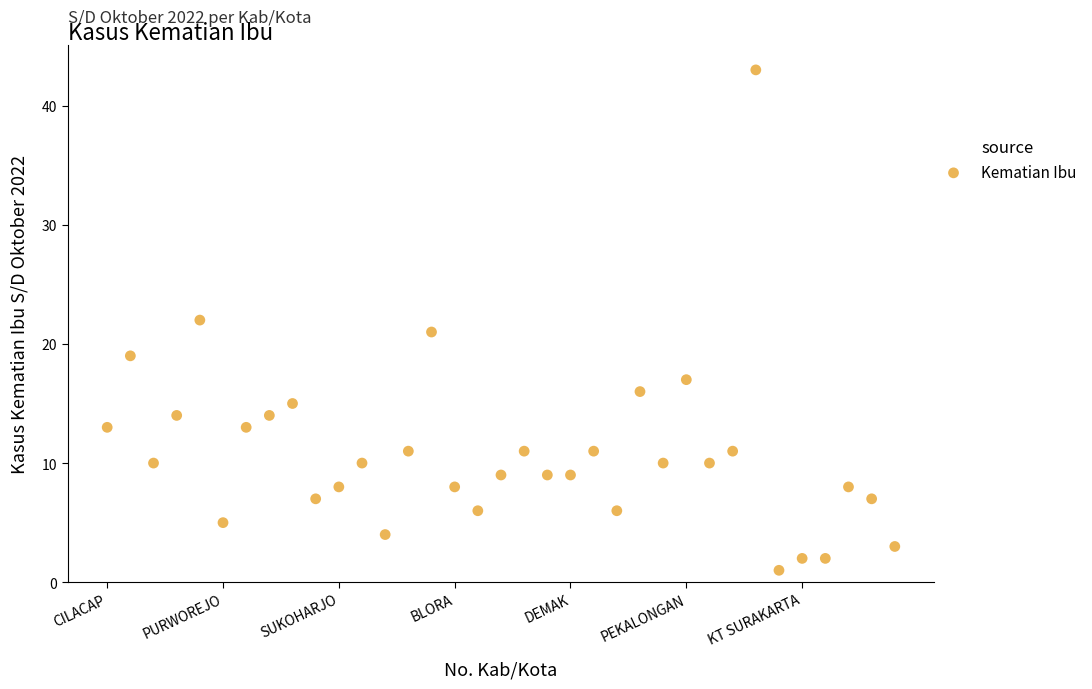

What is the range of X values (max minus min)?

34